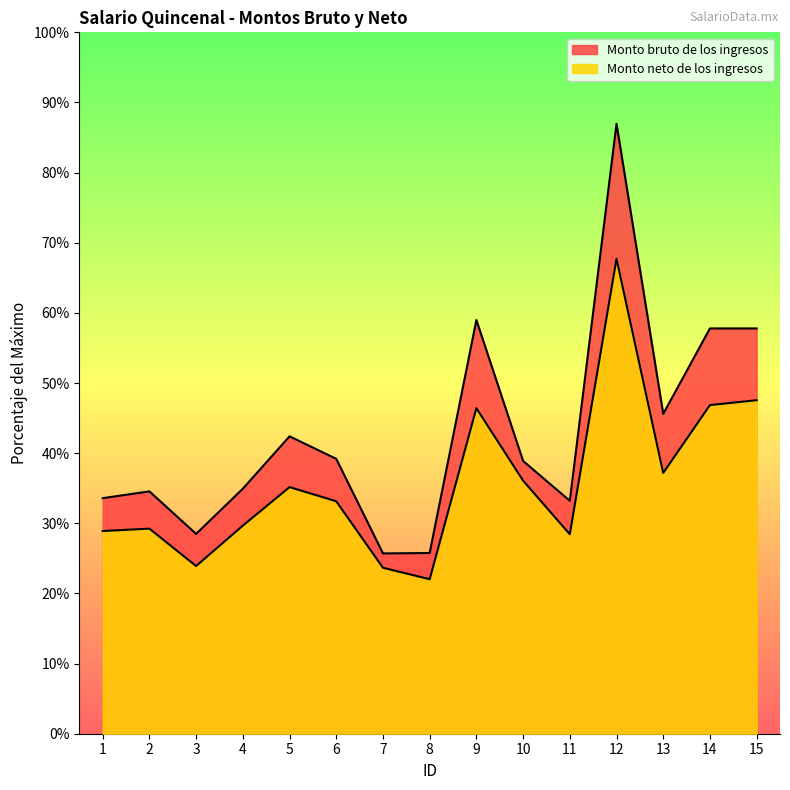

Where is Monto bruto de los ingresos nearest to the value 8579?

14